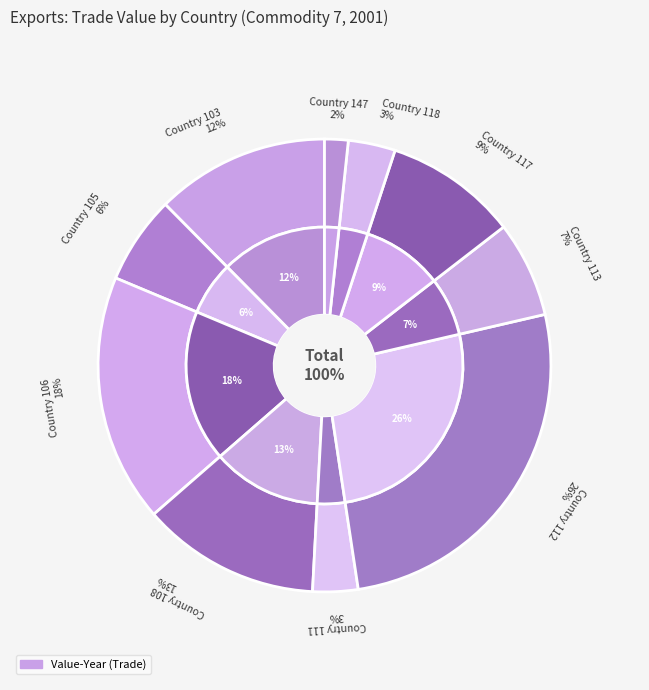

How many segments does this pie chart have?

10